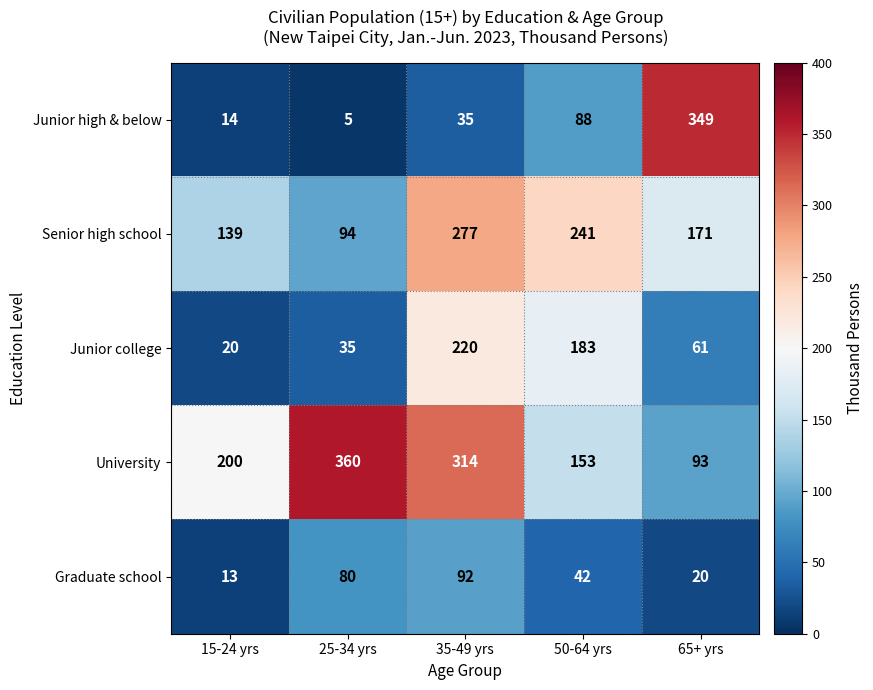

Which series has the largest total across all categories?

University